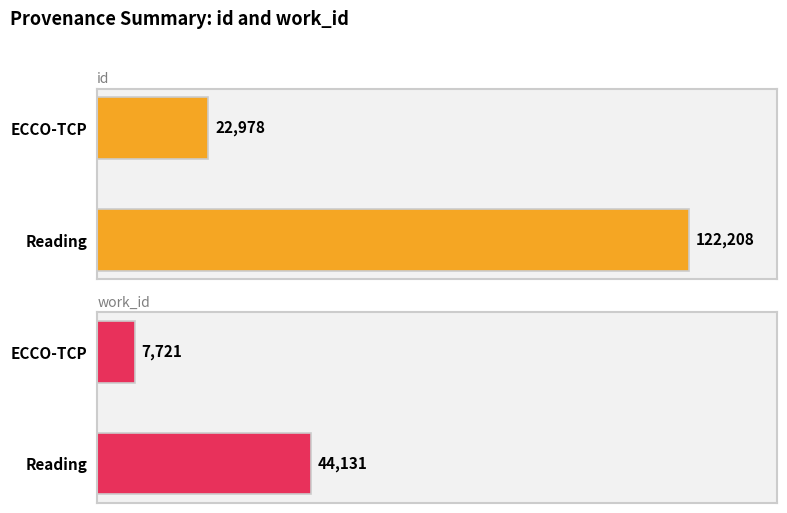

How many data points in id are less than 122208?

1